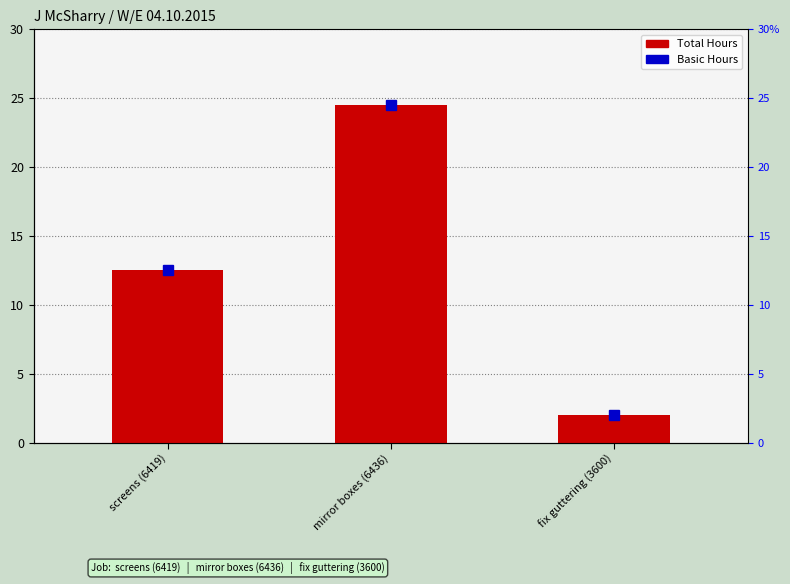

List the labels in order of value, largest first.

mirror boxes (6436), screens (6419), fix guttering (3600)